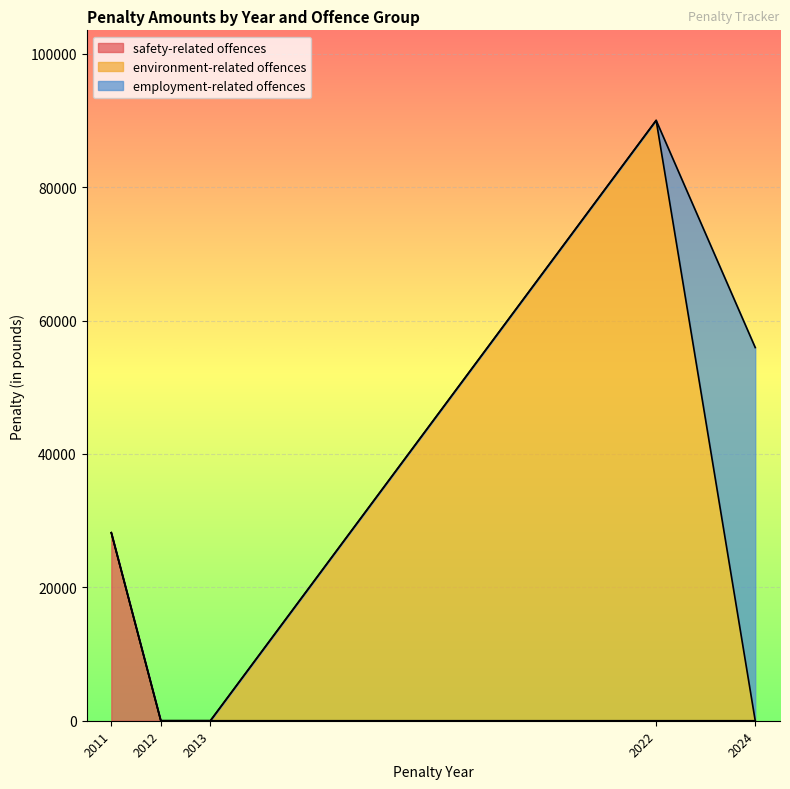

How many values in the safety-related offences series exceed 0?

1